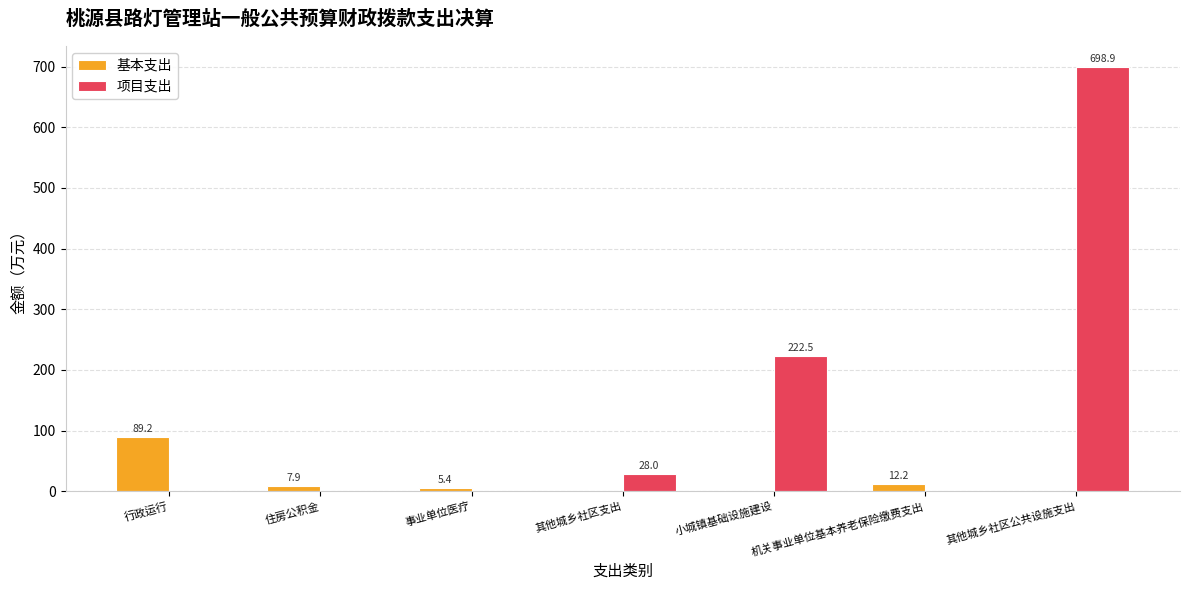

What is the total value across all series at 小城镇基础设施建设?

222.5